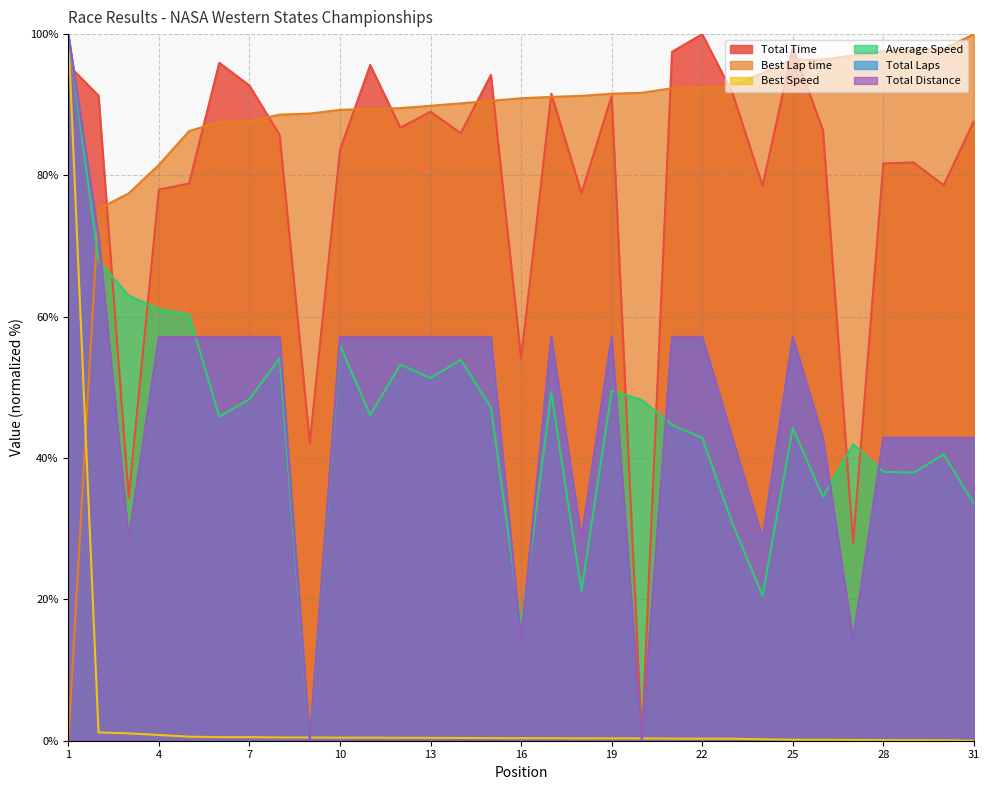

At how many categories does at least one series exceed 55?

31